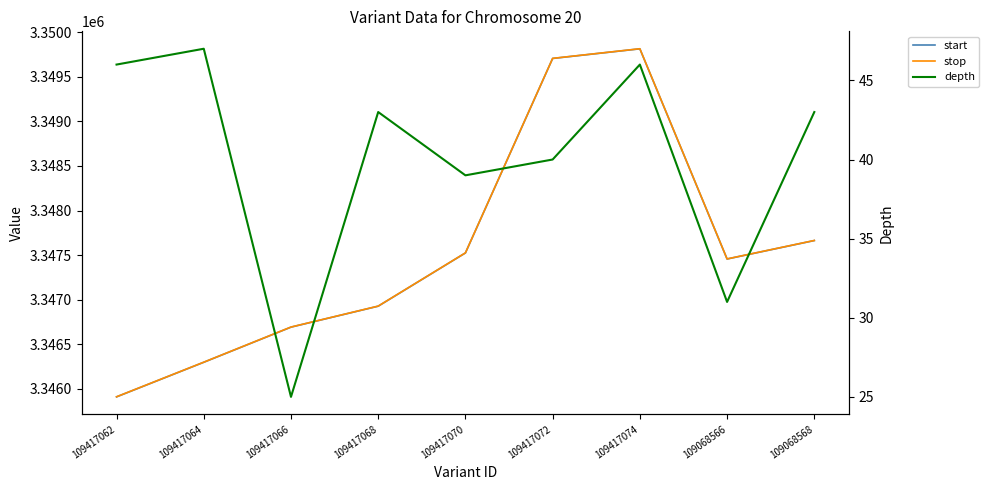

Does the chart display data point markers on the line(s)?

No